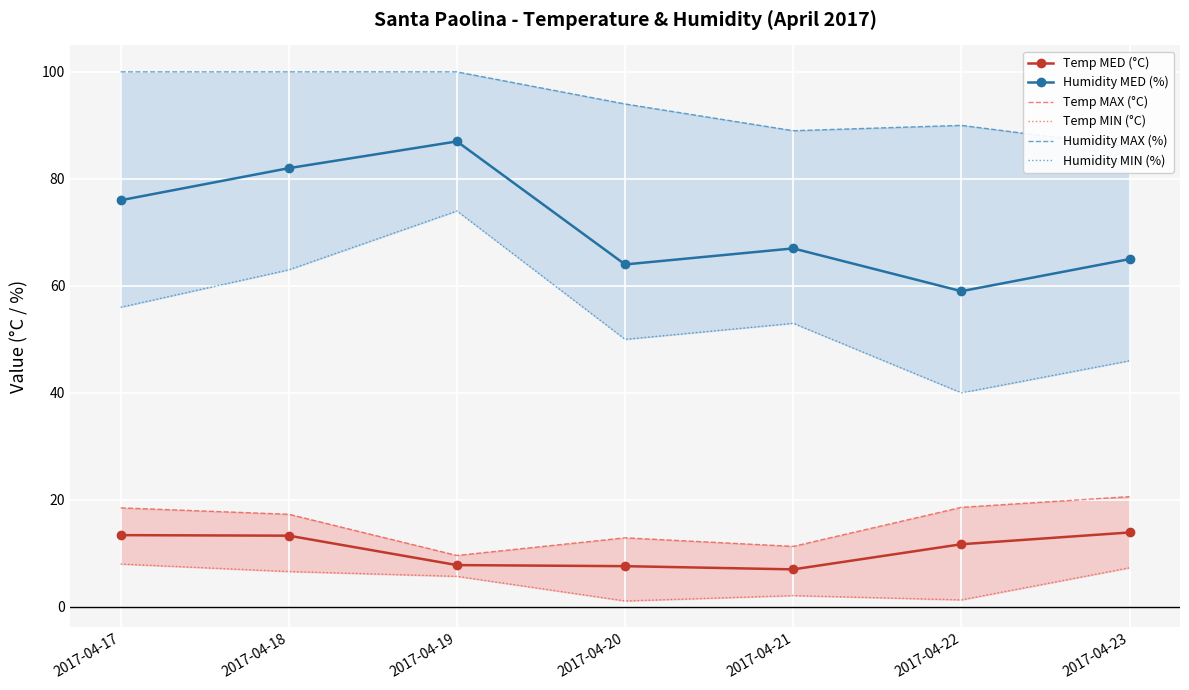

Count the number of data series in this chart.

6